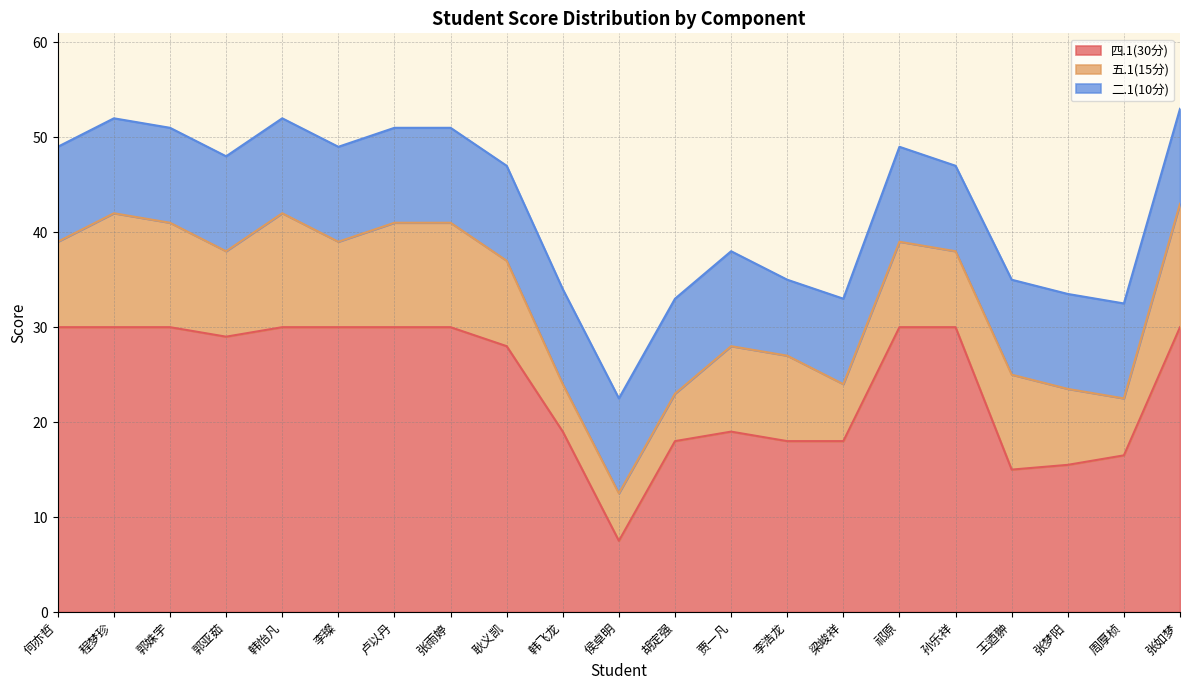

Which series has the widest spread of values?

四.1(30分)